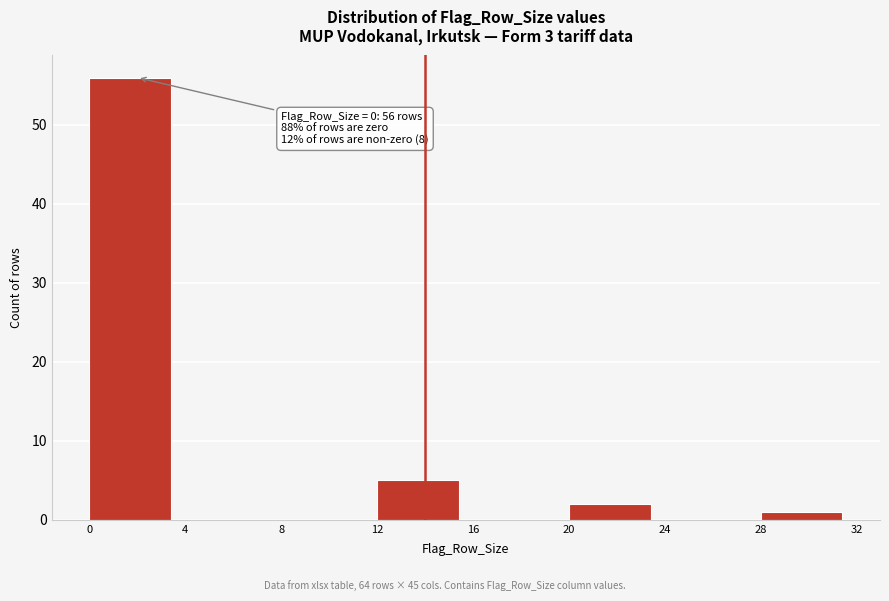

Which range on the x-axis has the tallest bar?

0 to 4